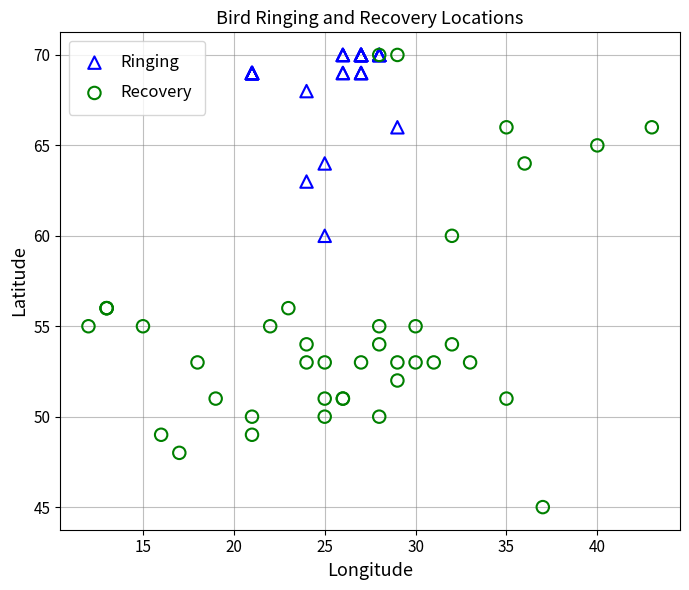

What are all the series names shown in the legend?

Ringing, Recovery